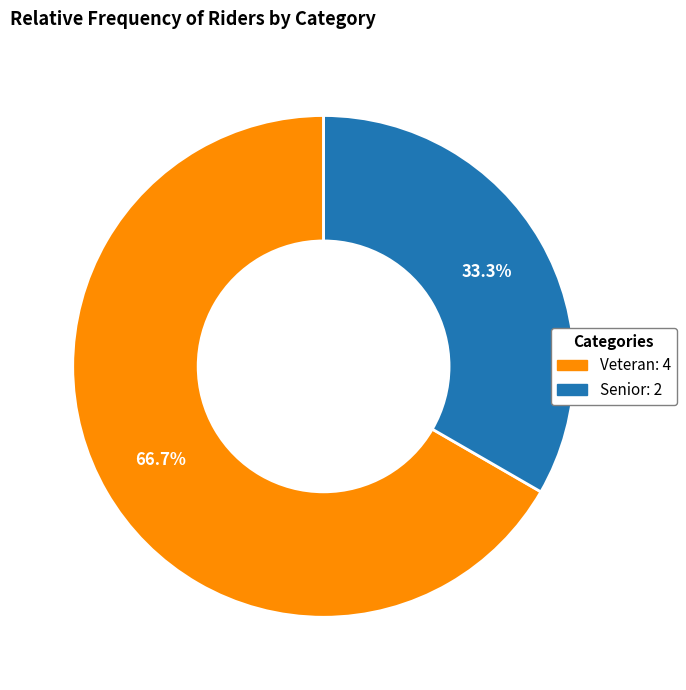

Count the number of slices in the pie.

2